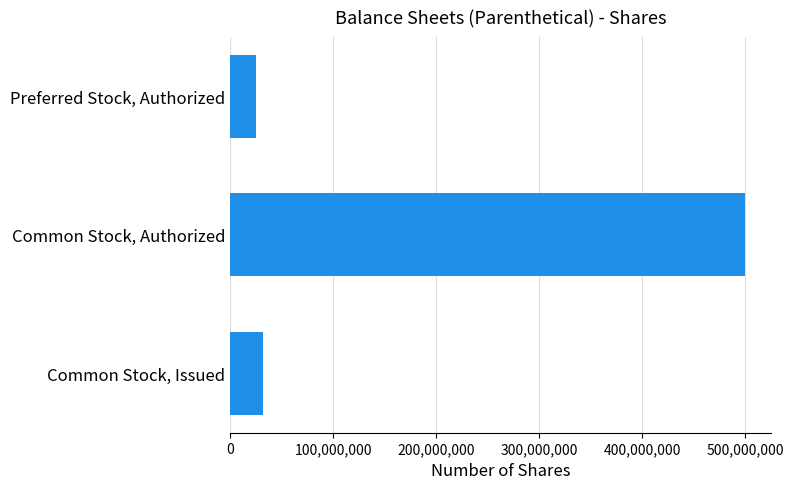

List the labels in order of value, smallest first.

Preferred Stock, Authorized, Common Stock, Issued, Common Stock, Authorized